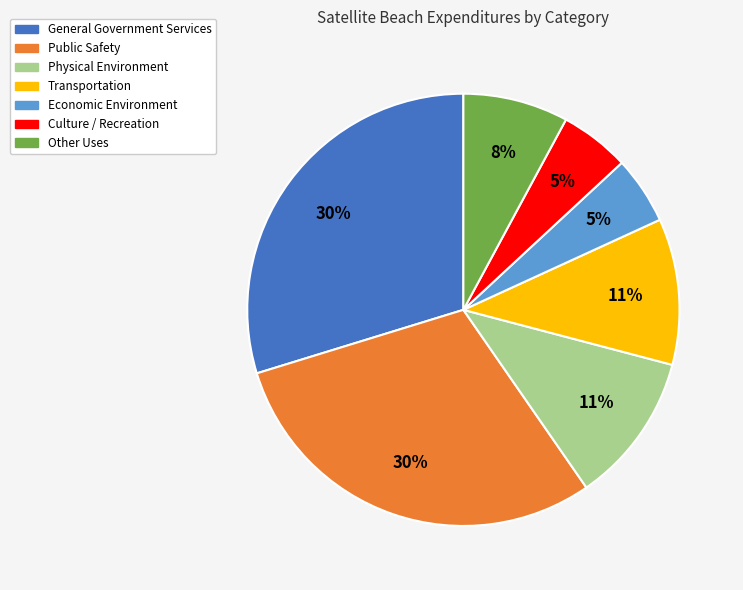

Is there any slice that represents more than half of the pie?

No